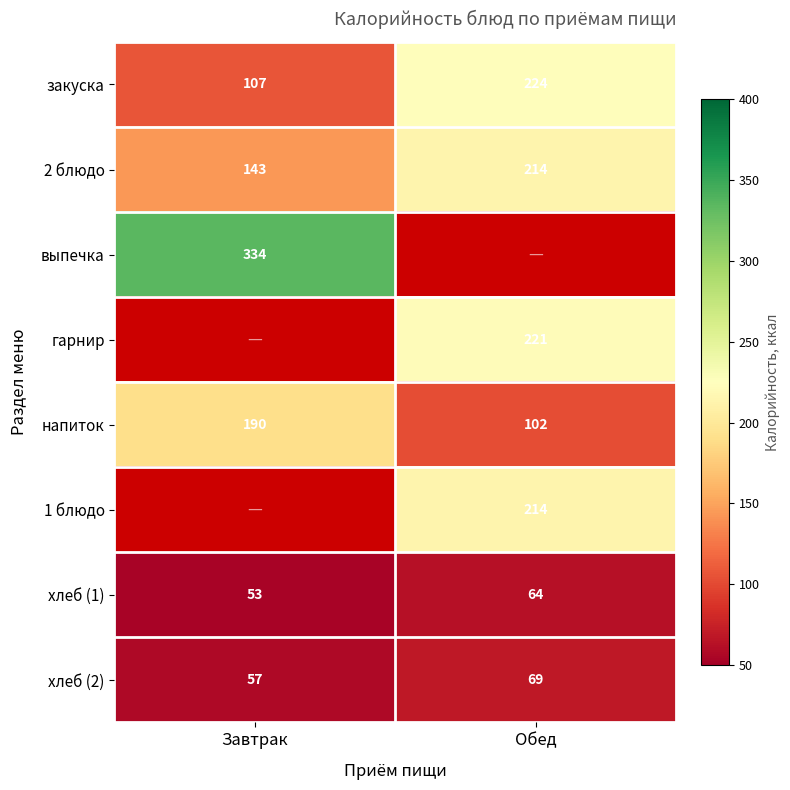

List the labels in order of закуска value, smallest first.

Завтрак, Обед